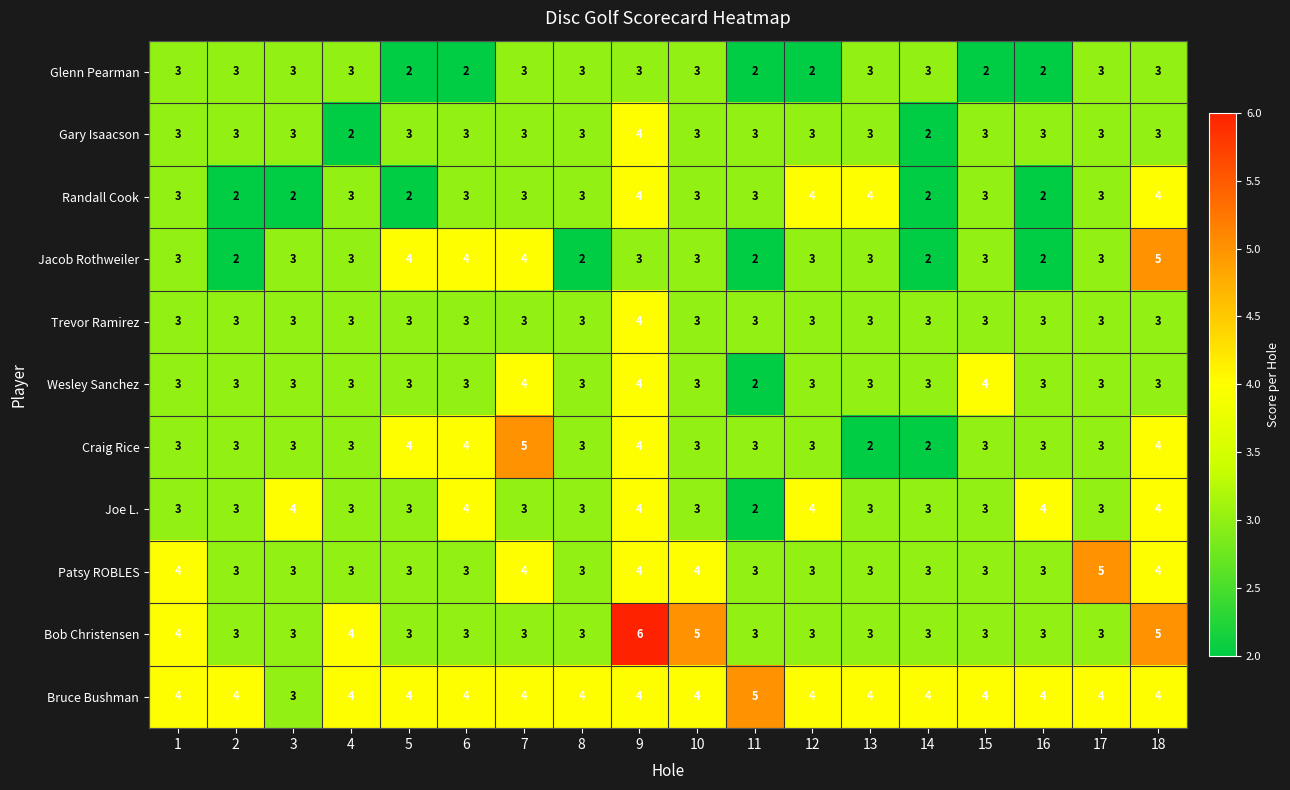

What is the average value of the Bruce Bushman series?

4